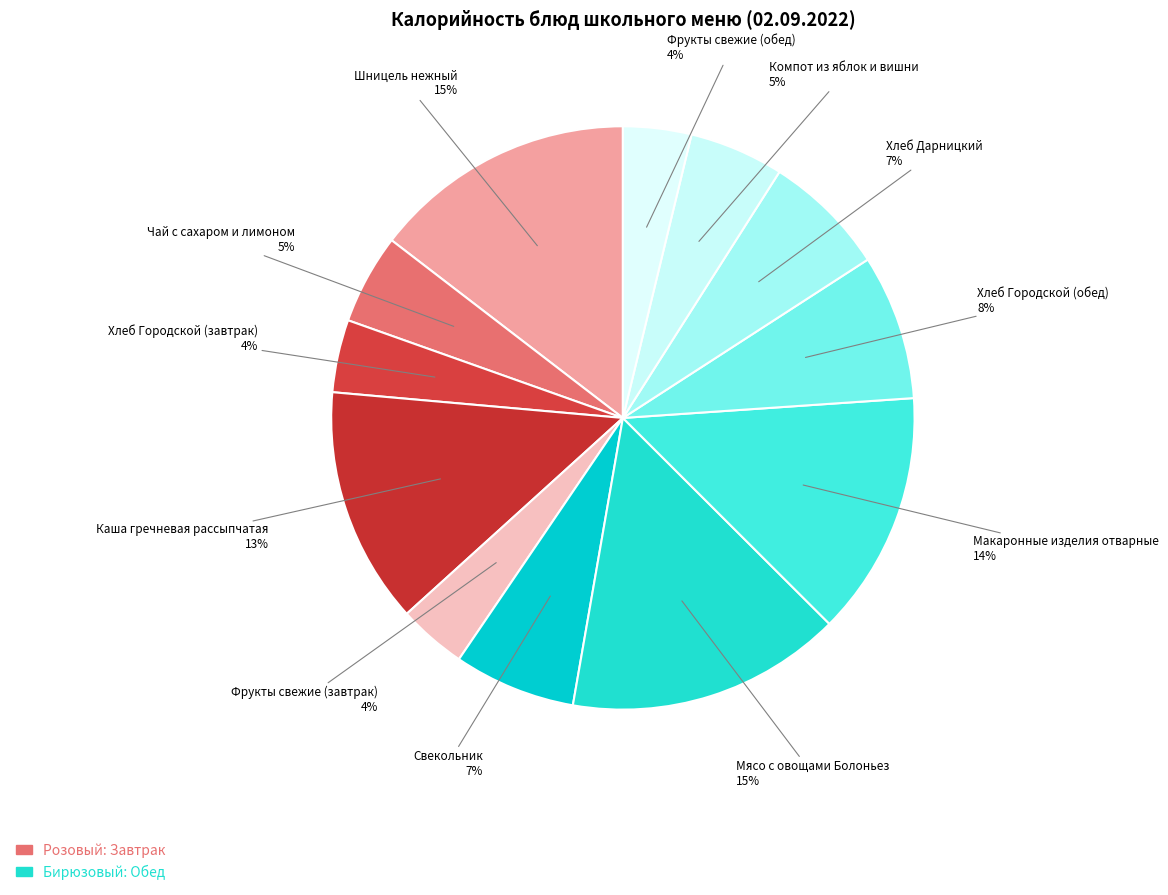

To the nearest percent, what is the difference between the largest and smallest slice percentages?

11%